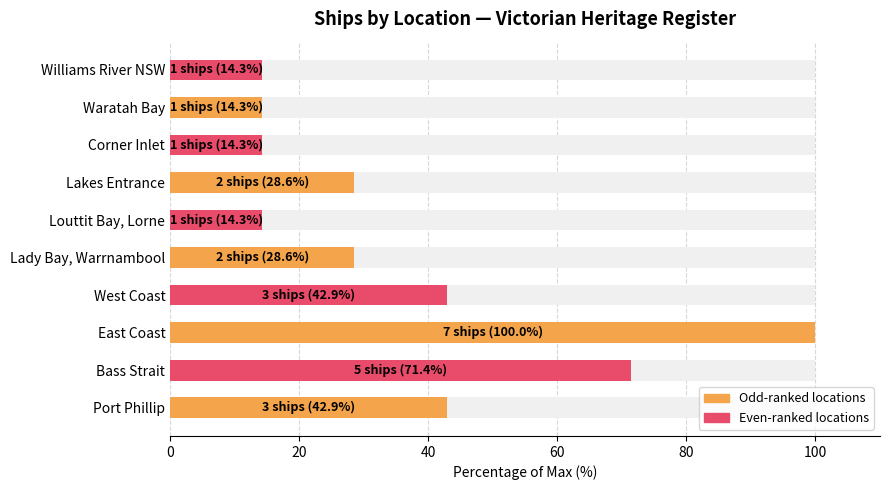

What is the sum of the values at Corner Inlet and Waratah Bay?

28.6